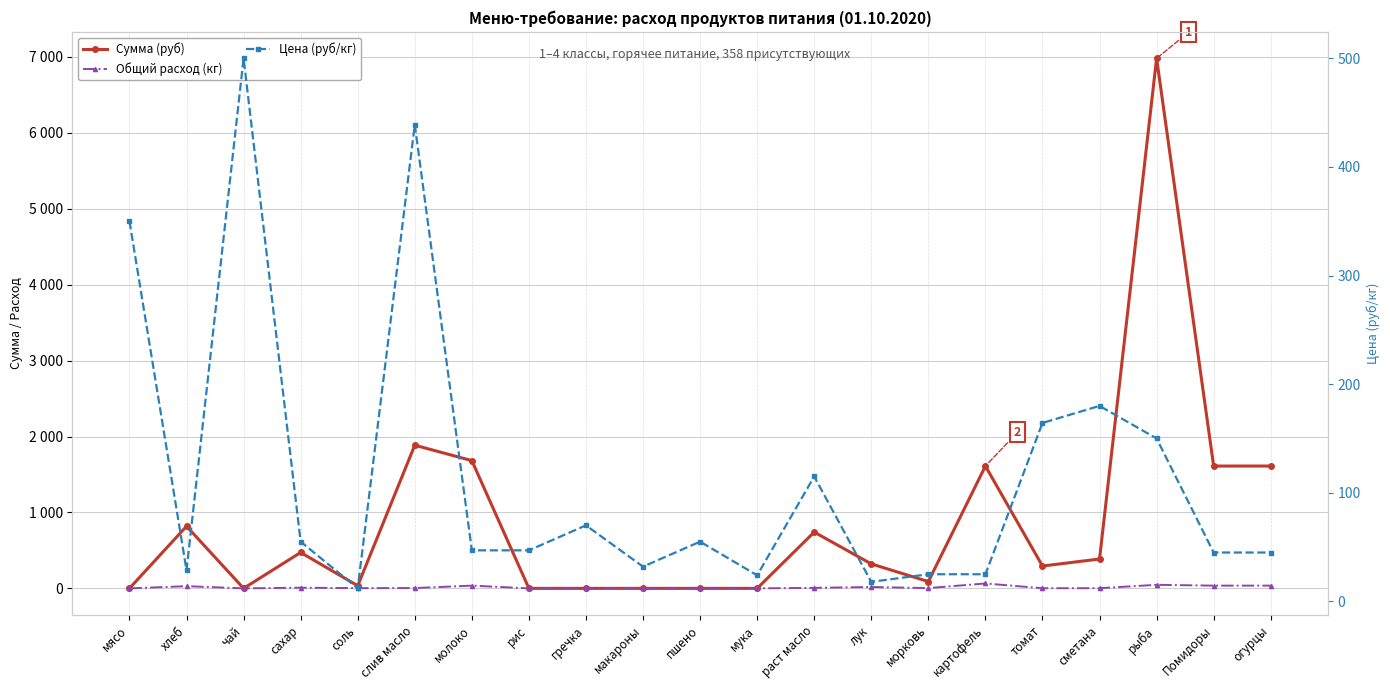

True or false: Общий расход (кг) and Сумма (руб) intersect in this chart.

False